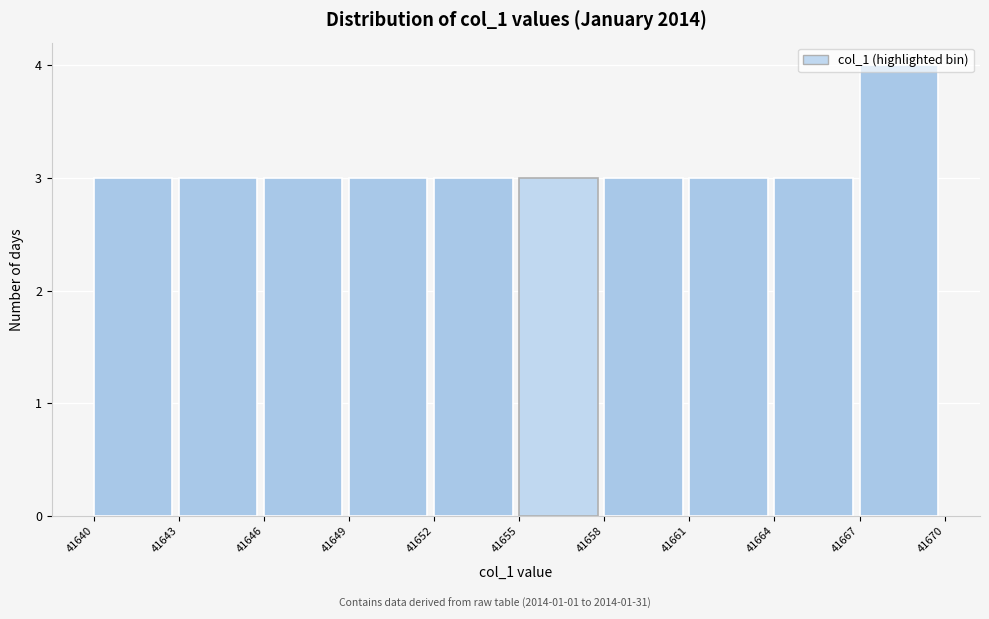

Over which range of the x-axis is the bar tallest?

41667 to 41670